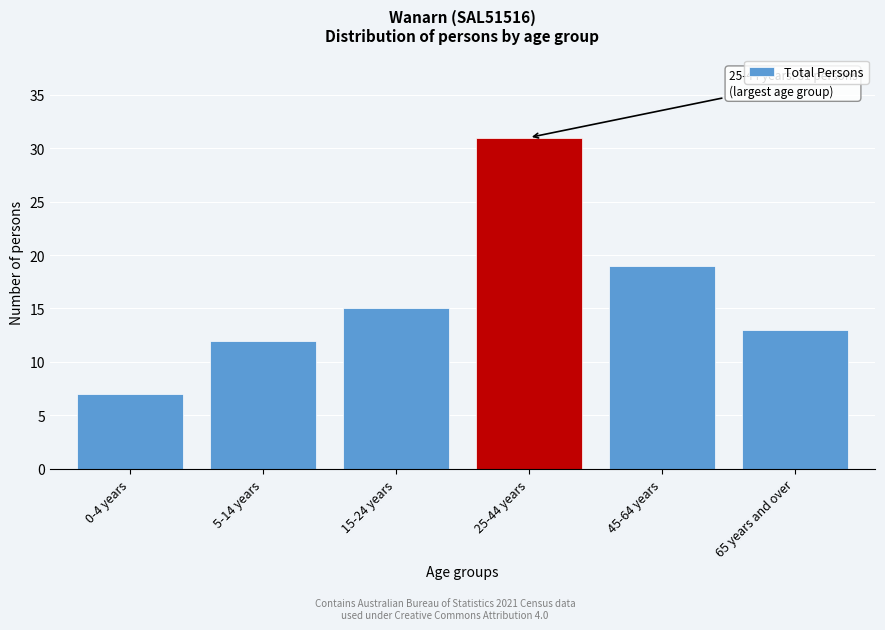

Reading left to right, extract all data points from this chart.

0-4 years=7	5-14 years=12	15-24 years=15	25-44 years=31	45-64 years=19	65 years and over=13